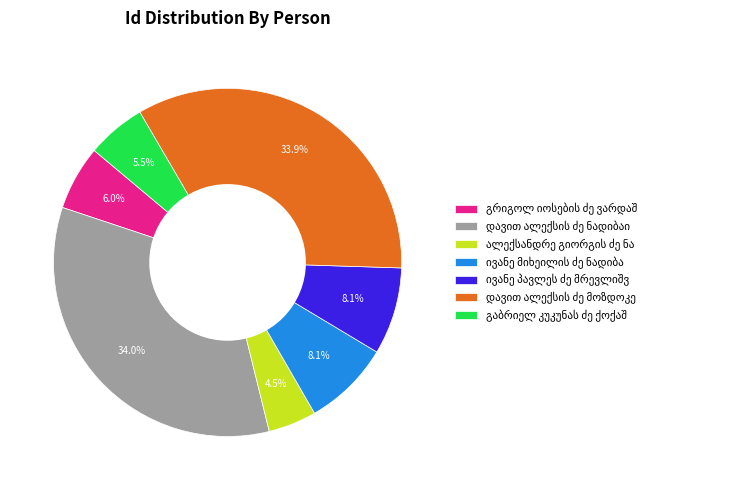

How many segments does this pie chart have?

7